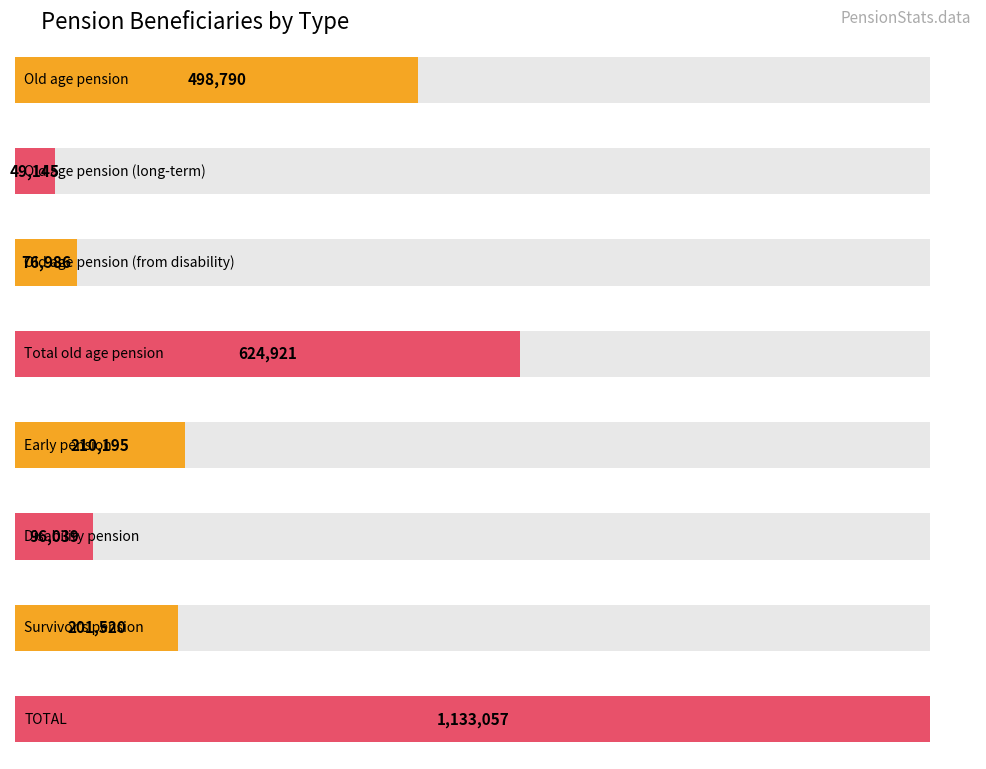

What is the difference between the maximum and second lowest values?

1056071